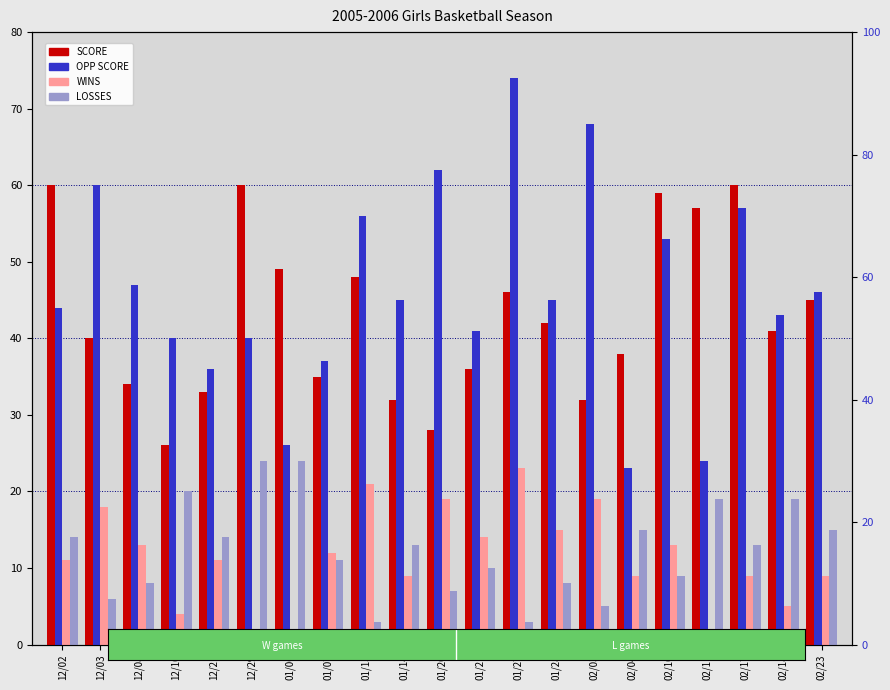

What are all the series names shown in the legend?

SCORE, OPP SCORE, WINS, LOSSES